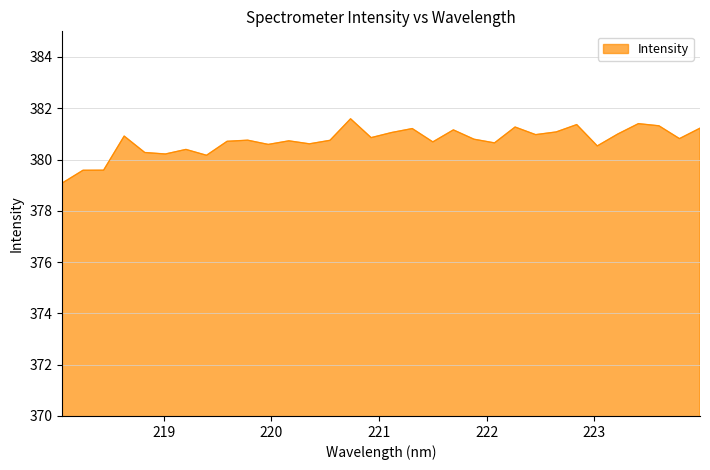

What is the difference between the maximum and minimum values?

2.5